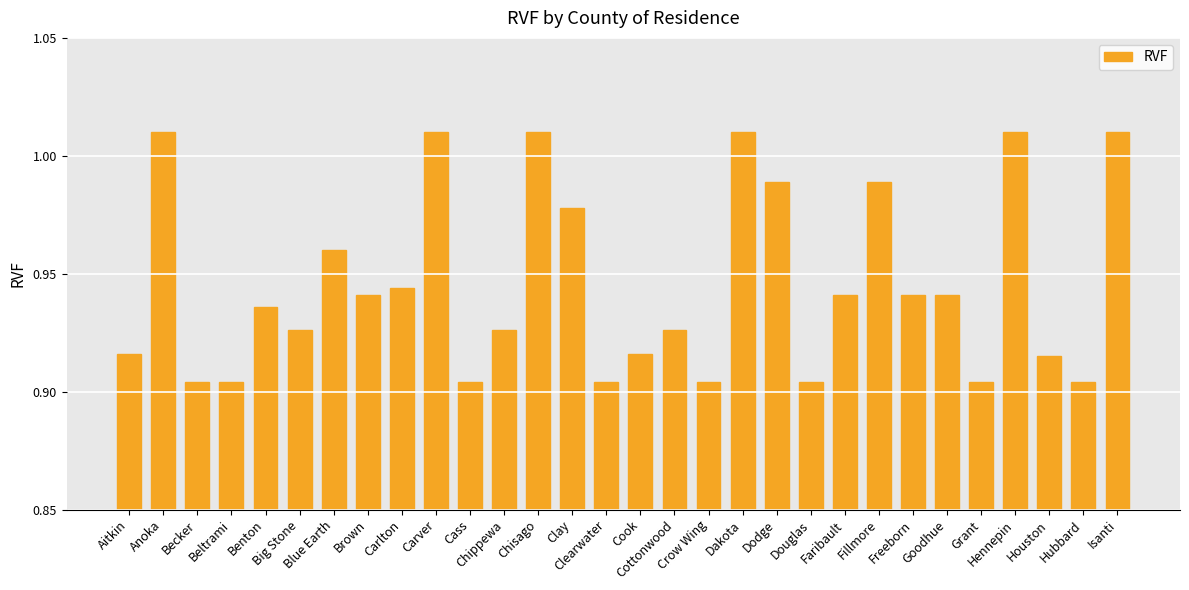

What is the approximate value at Houston?

0.9